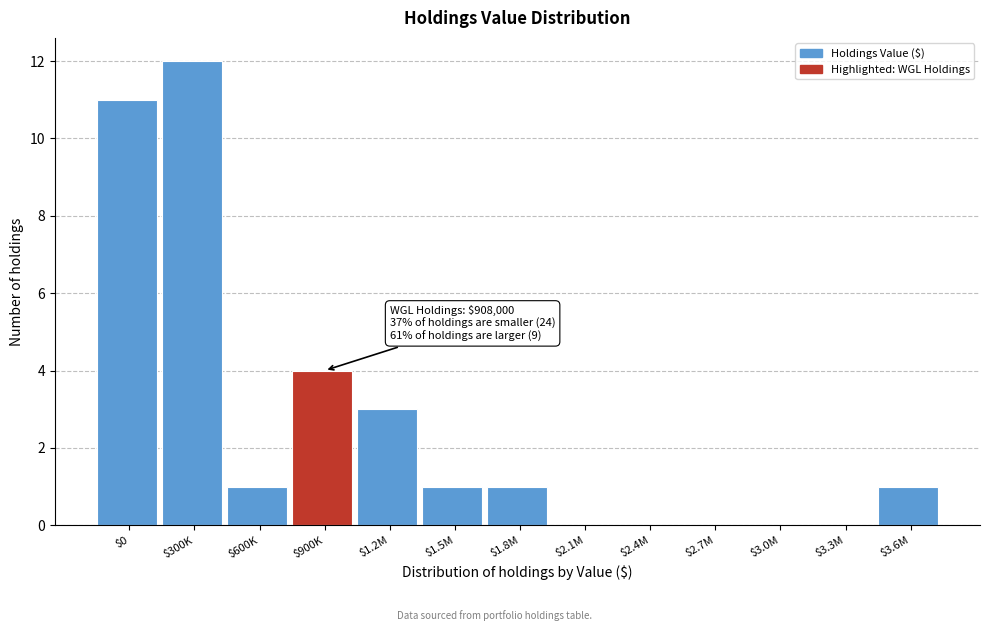

Where is the data nearest to the value 6?

$900K